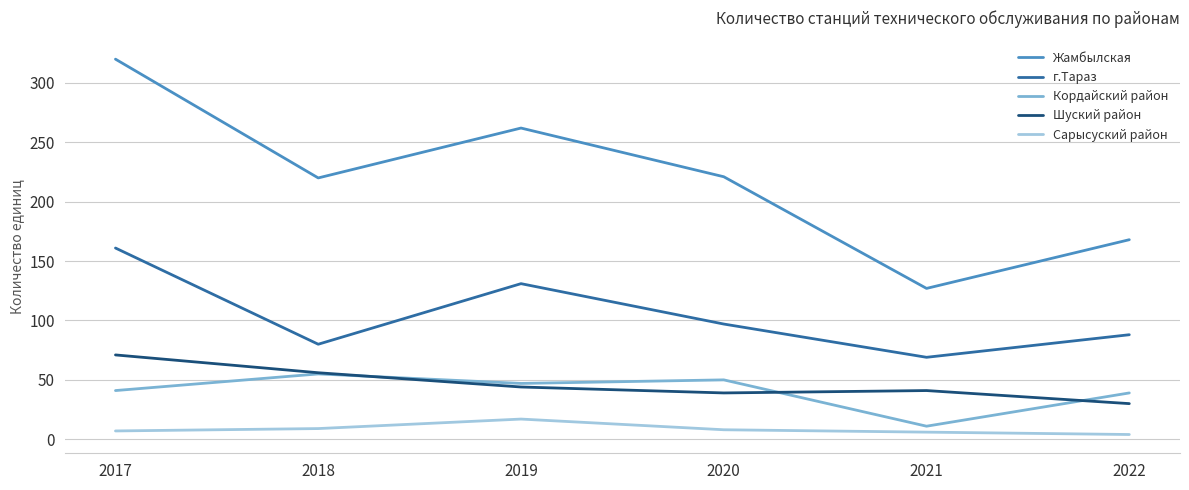

The Сарысуский район series shows 8 at 2020. True or false?

True